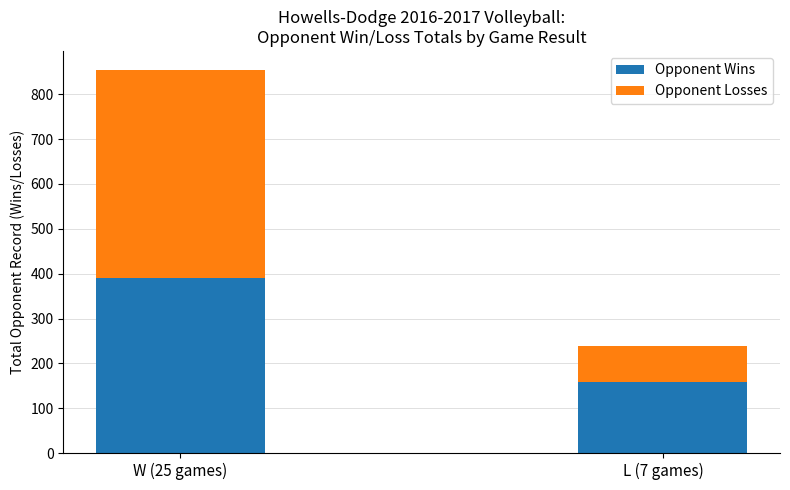

True or false: Opponent Wins has a value of 158 at L (7 games).

True